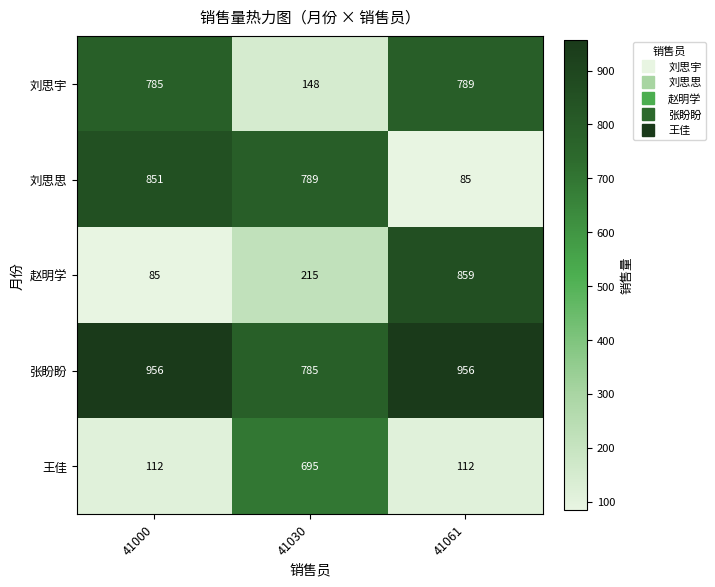

Reading left to right, list all the values displayed in this chart.

刘思宇: 41000=785	41030=148	41061=789
刘思思: 41000=851	41030=789	41061=85
赵明学: 41000=85	41030=215	41061=859
张盼盼: 41000=956	41030=785	41061=956
王佳: 41000=112	41030=695	41061=112